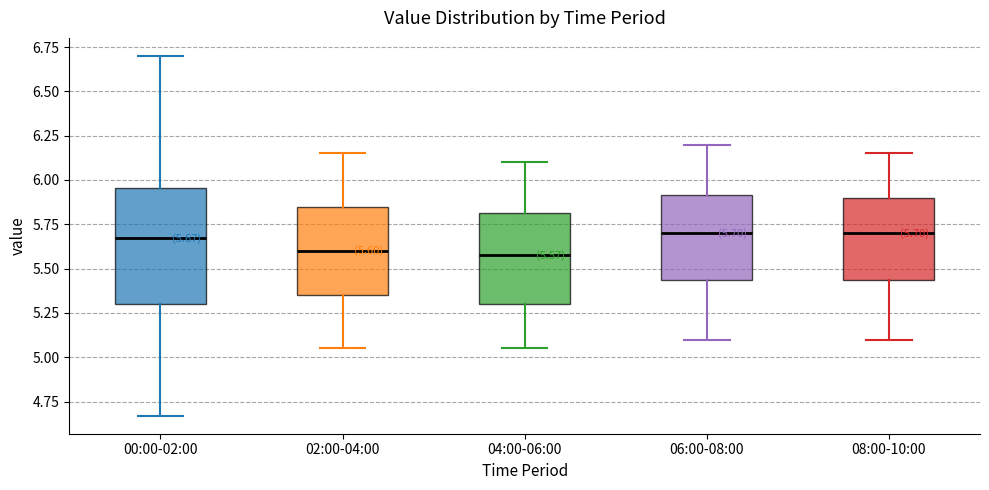

Which box is the tallest, from its lower edge to its upper edge?

00:00-02:00